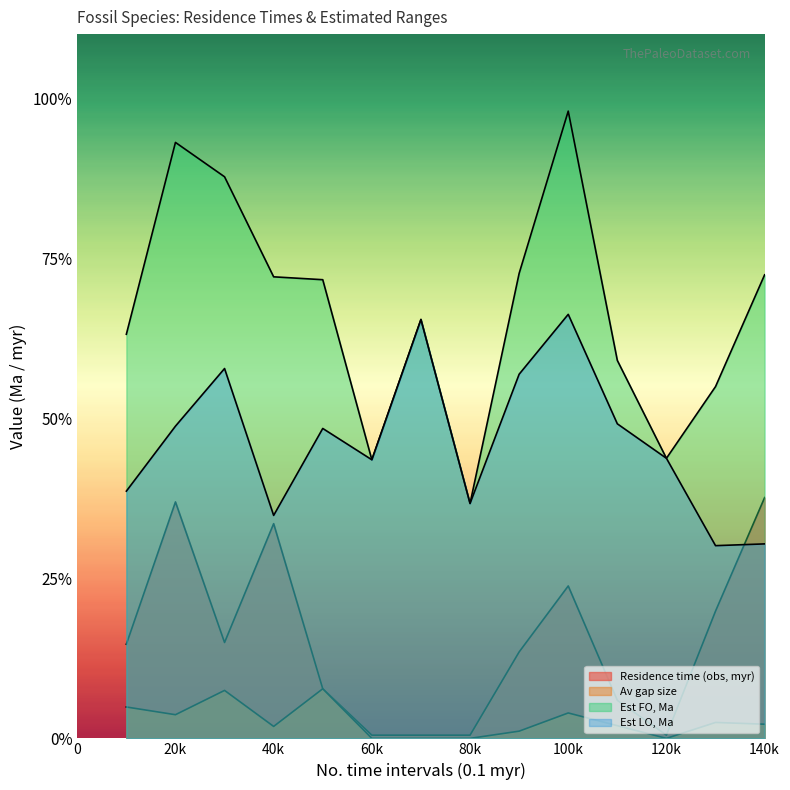

True or false: Av gap size and Est LO, Ma intersect in this chart.

False